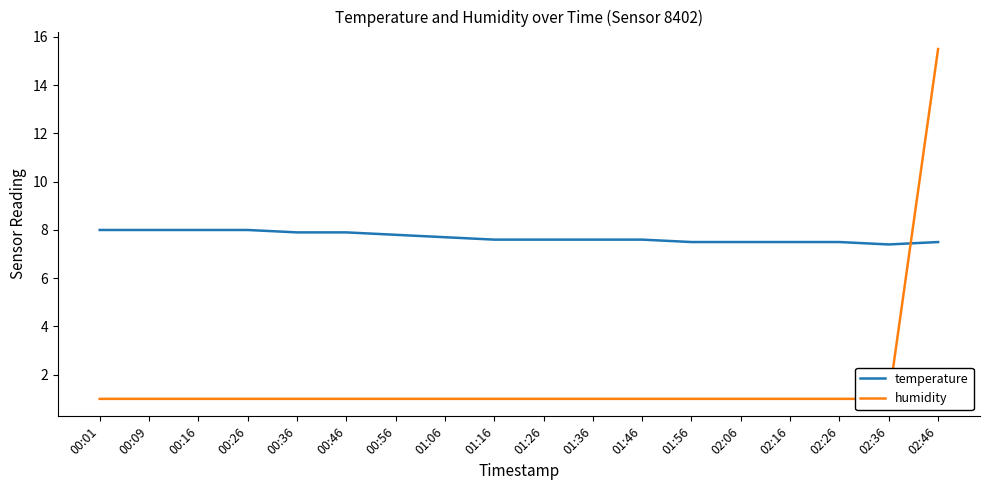

At which category is the sum across all series the highest?

02:46